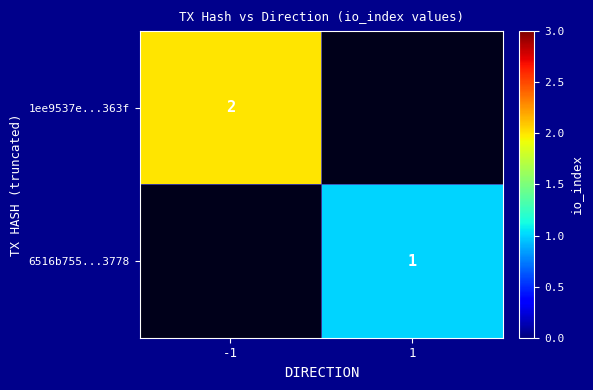

Is it true that 6516b755...3778 equals 0 at 1?

False